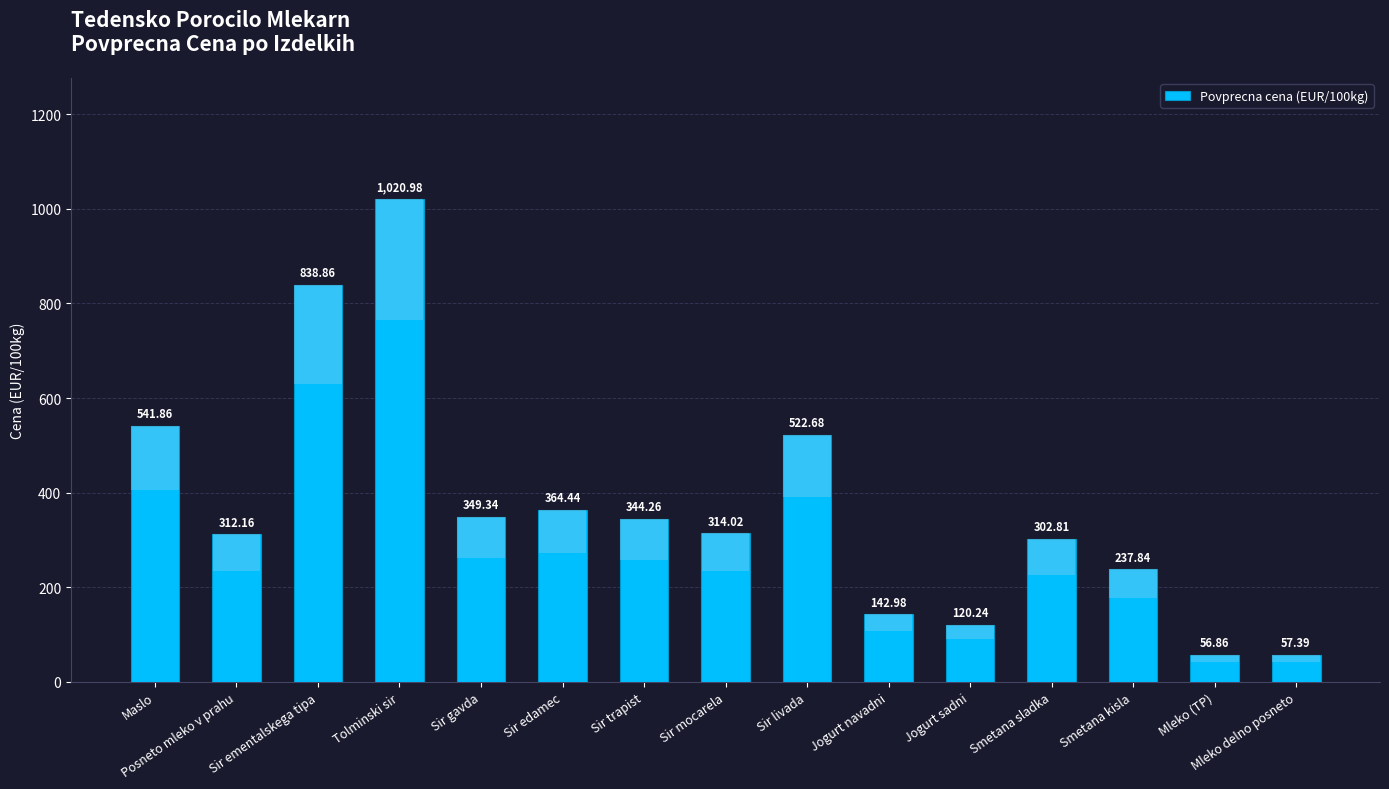

Count the number of values greater than 314.

8